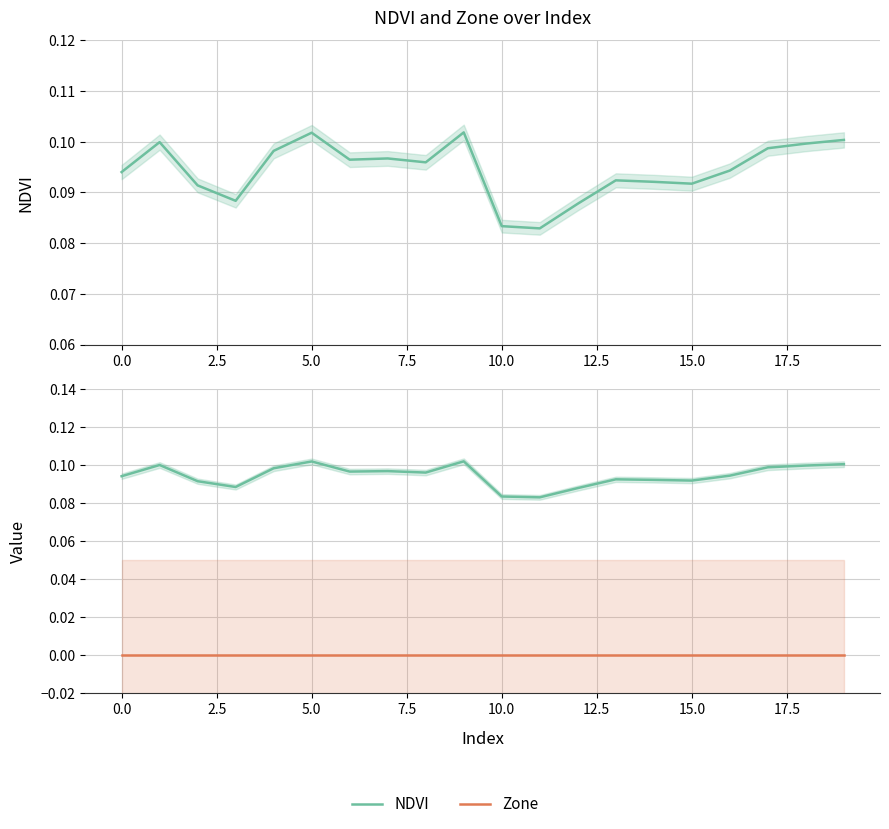

What is the difference between the highest and lowest values at 18?

0.1